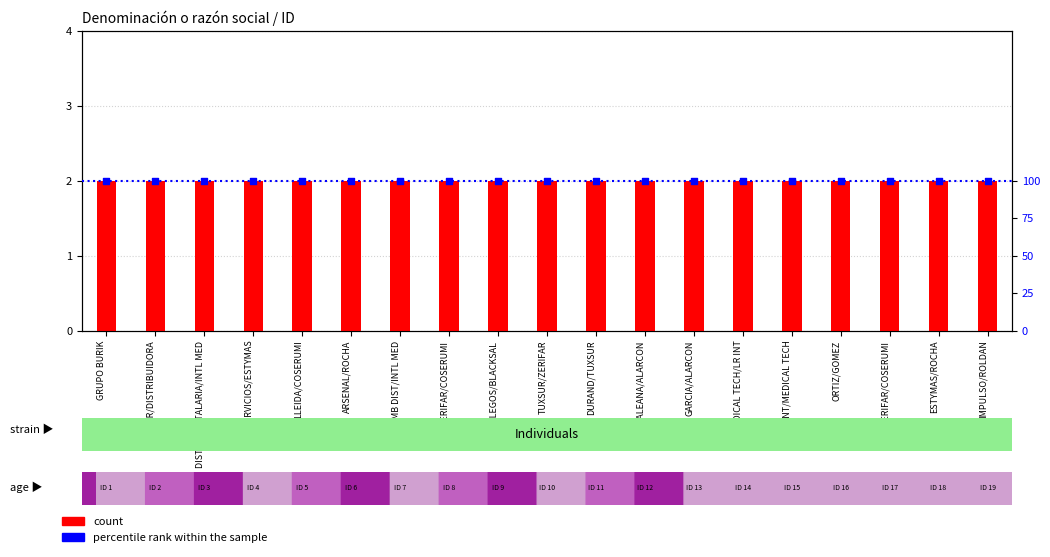

What are all the series names shown in the legend?

count, percentile rank within the sample